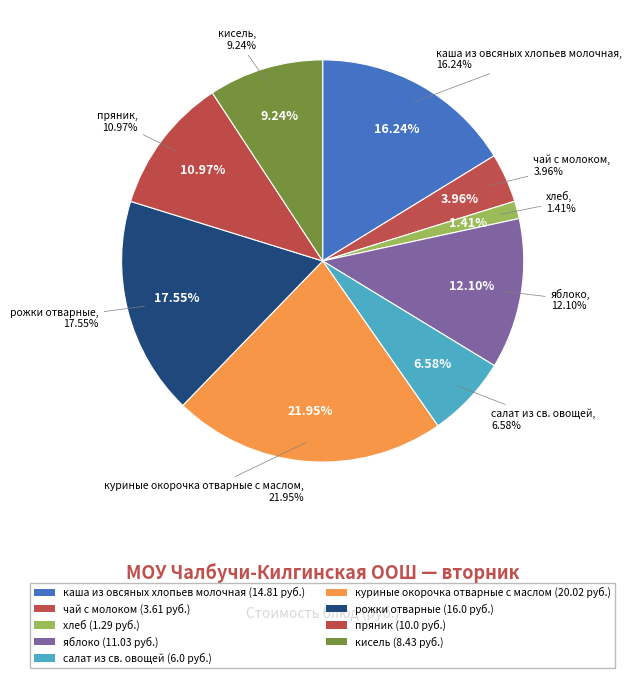

To the nearest percent, what is the difference between the largest and smallest slice percentages?

21%